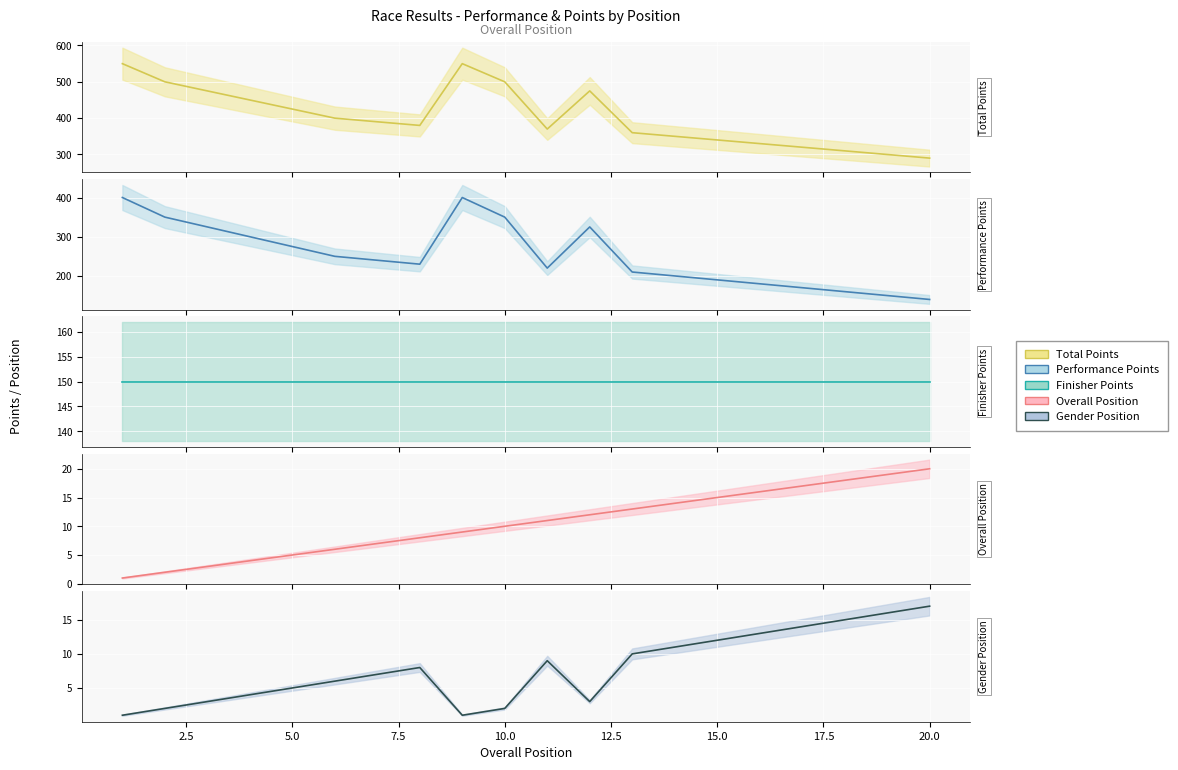

Is it true that Finisher Points (mean) equals 227 at 5.0?

False